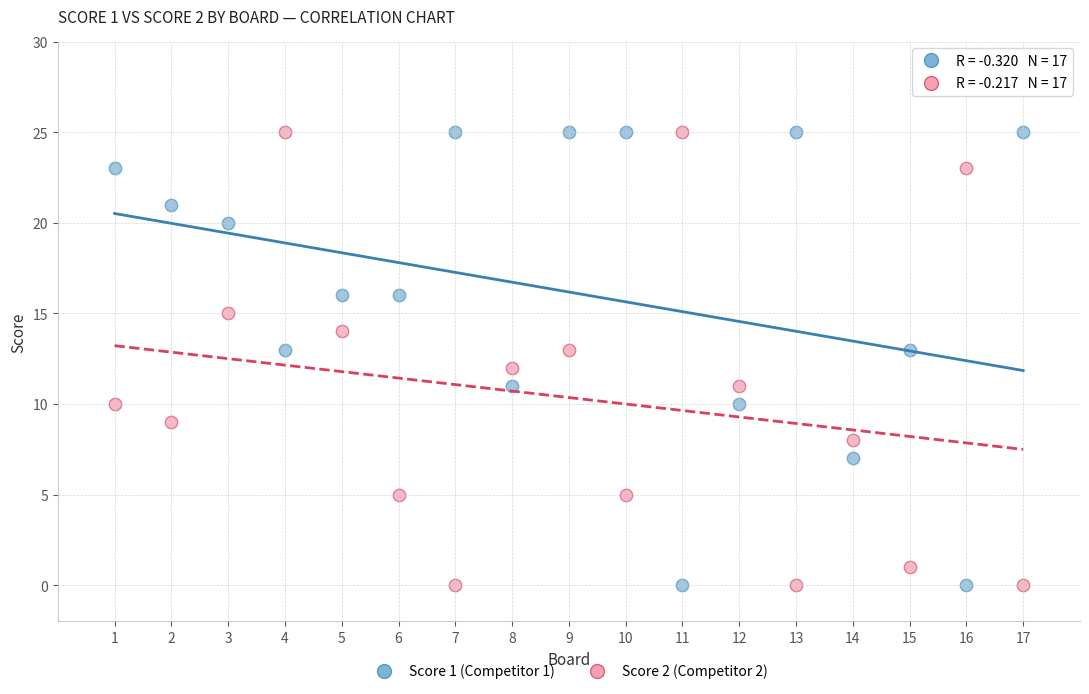

What is the X range (max minus min) for the scatter plot?

16